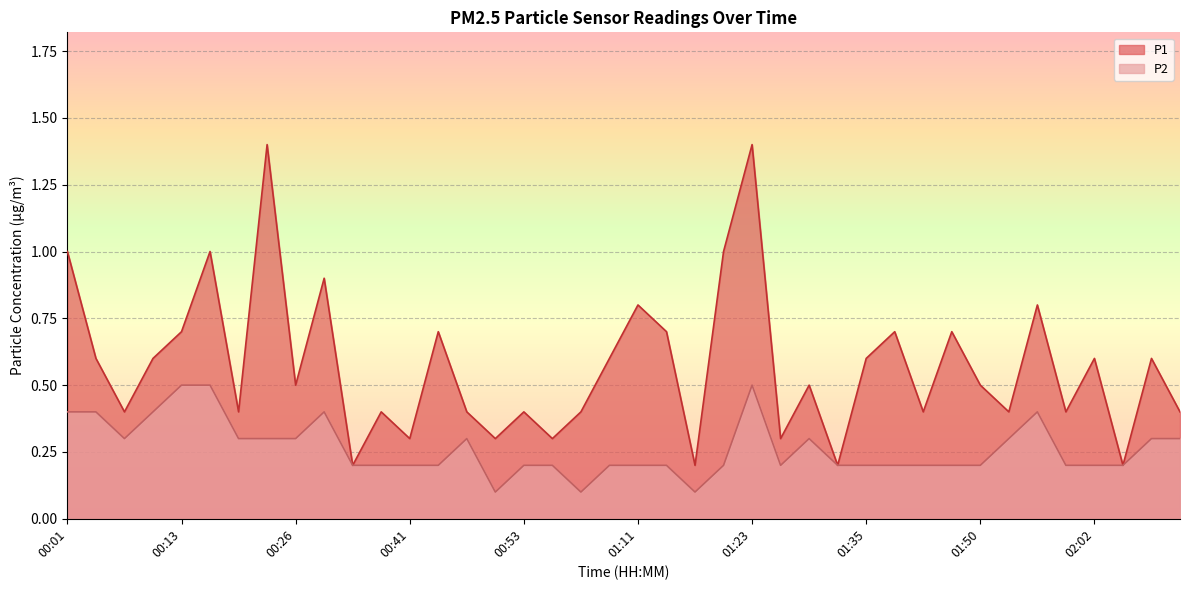

What position from the left is 01:35?

29